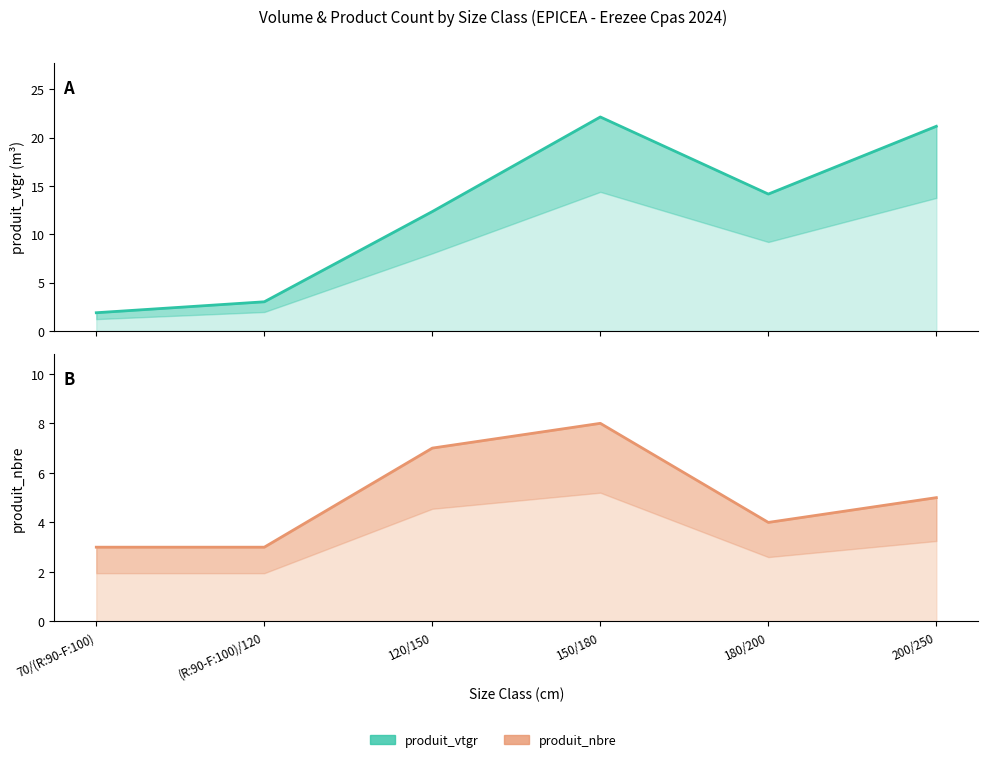

Reading right to left, list all the values displayed in this chart.

produit_vtgr: 200/250=21.2	180/200=14.2	150/180=22.1	120/150=12.3	(R:90-F:100)/120=3.0	70/(R:90-F:100)=1.9
produit_nbre: 200/250=5.0	180/200=4.0	150/180=8.0	120/150=7.0	(R:90-F:100)/120=3.0	70/(R:90-F:100)=3.0